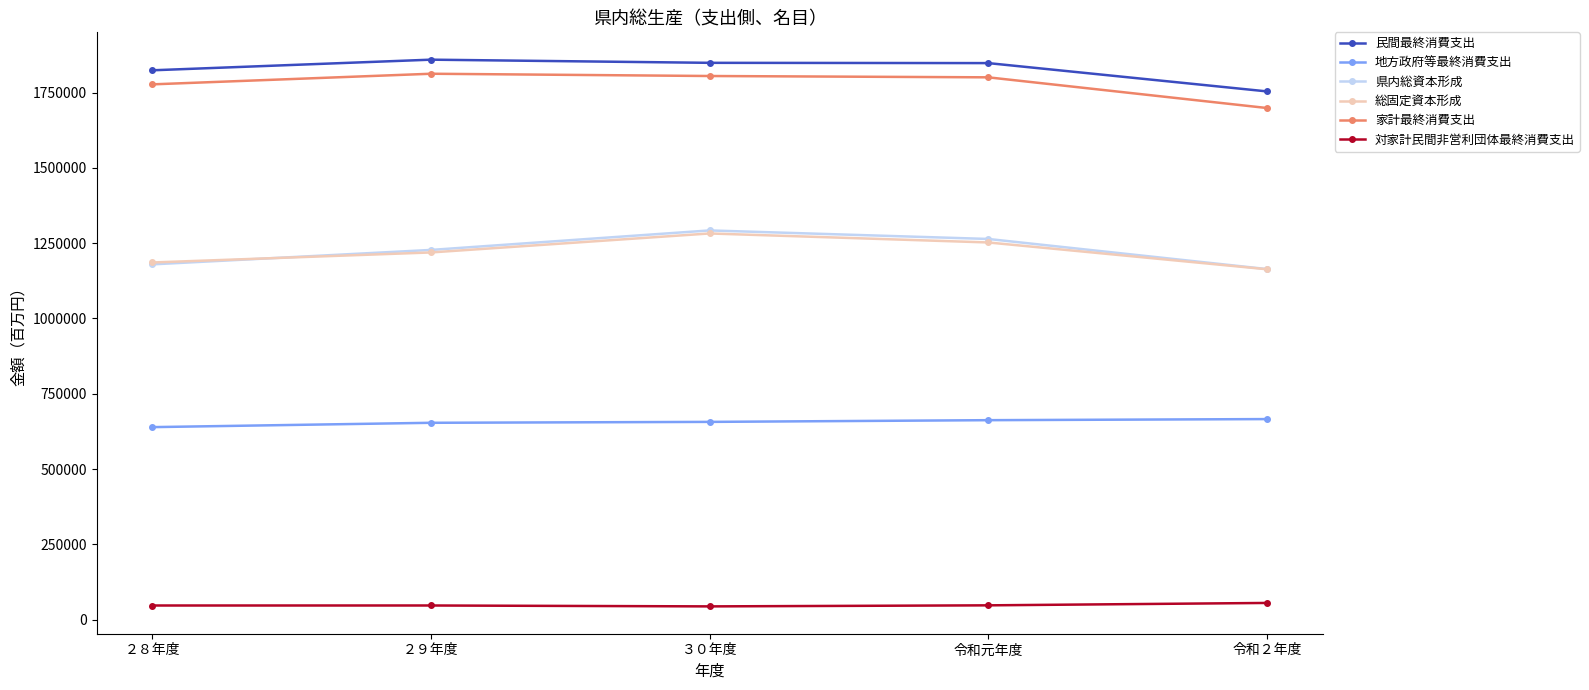

What are all the series names shown in the legend?

民間最終消費支出, 地方政府等最終消費支出, 県内総資本形成, 総固定資本形成, 家計最終消費支出, 対家計民間非営利団体最終消費支出